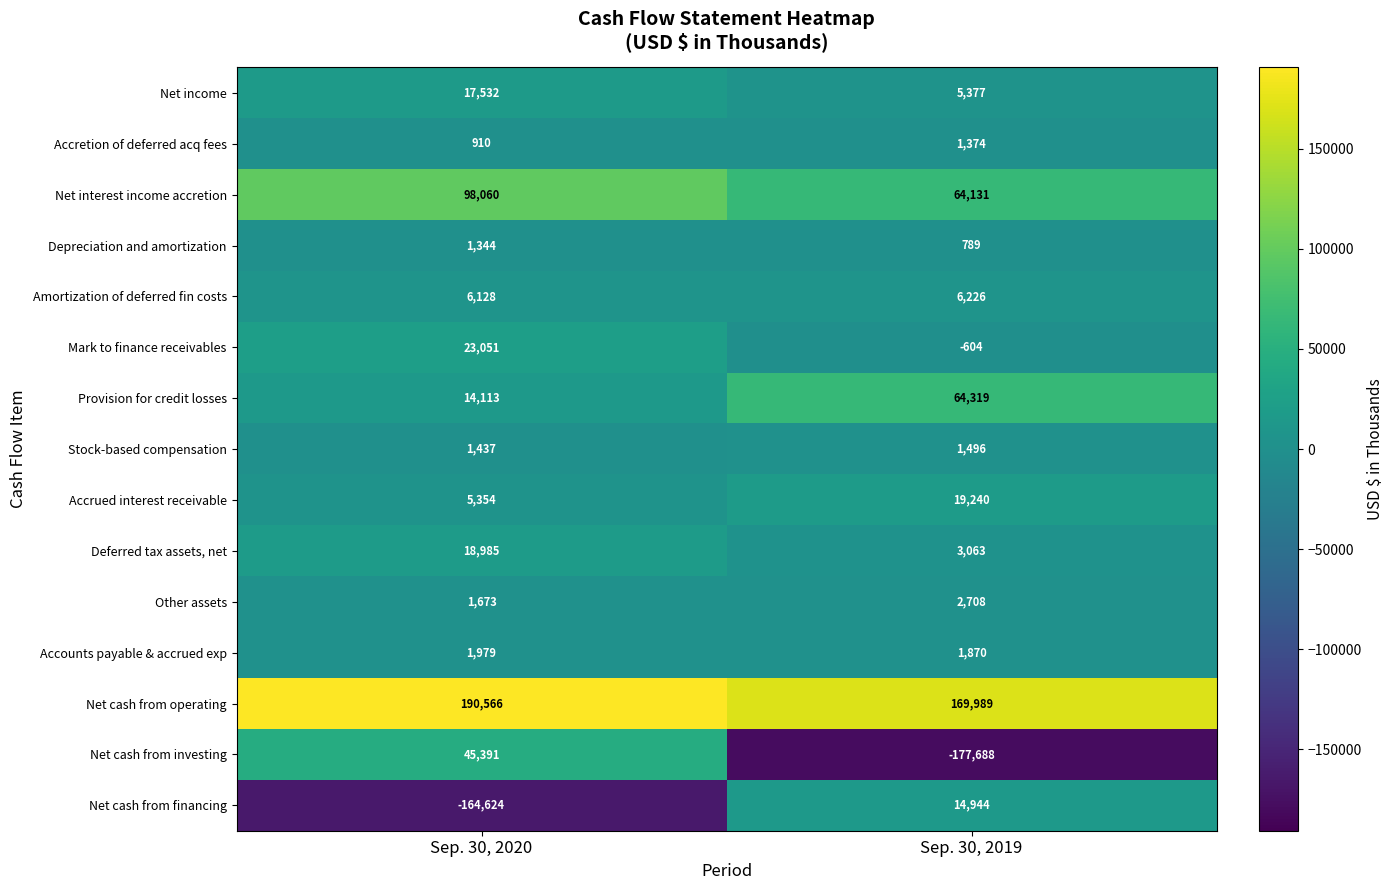

Which series has the widest spread of values?

Net cash from investing